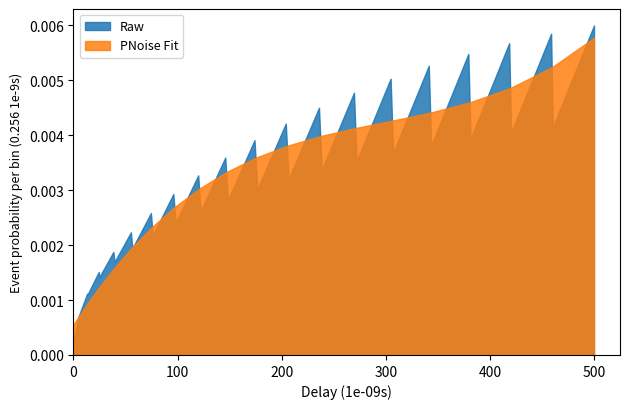

At which category does the chart reach its peak across all series?

500